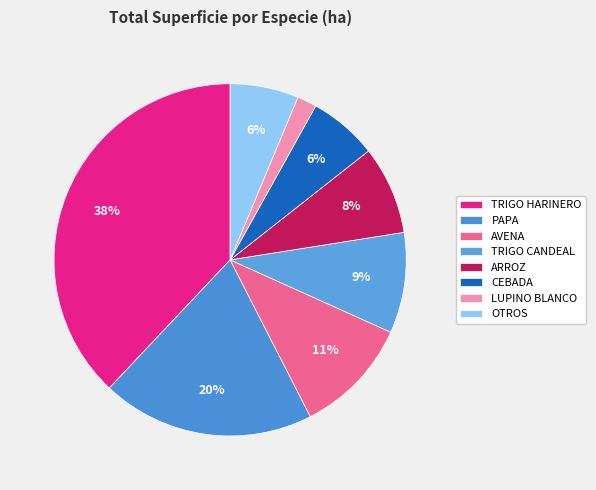

To the nearest percent, what percentage of the pie is LUPINO BLANCO?

2%